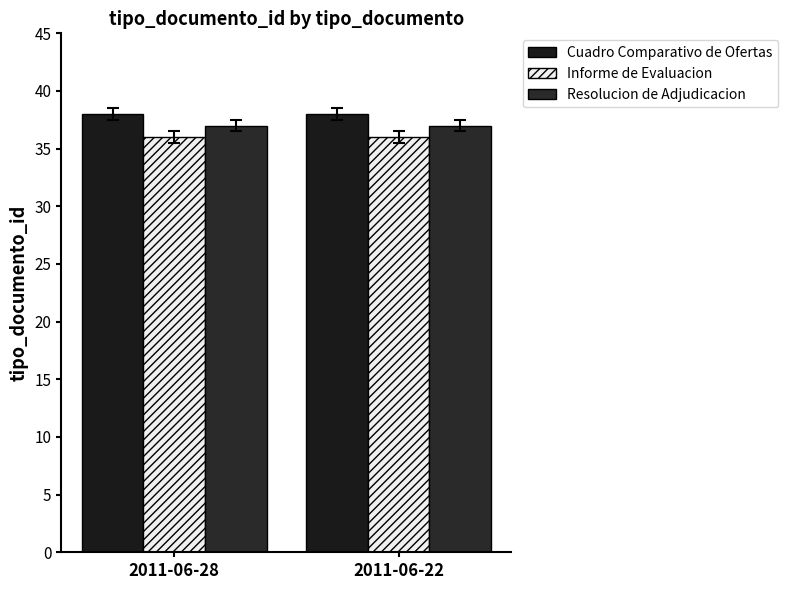

What is the value of the Resolucion de Adjudicacion bar at the 1st from the left?

37